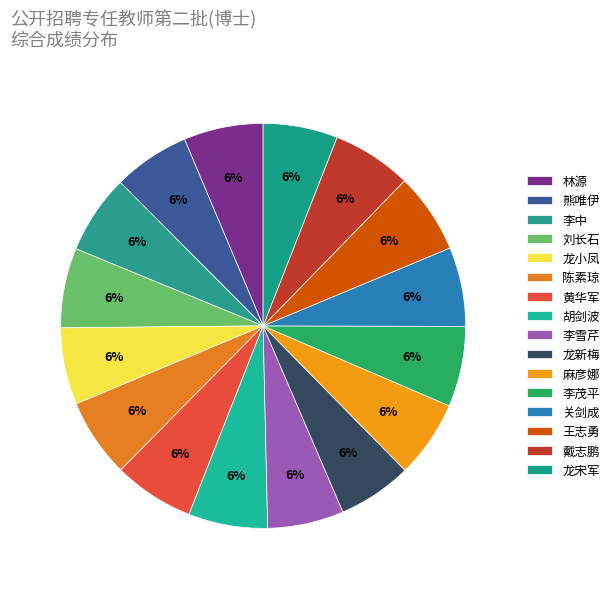

To the nearest percent, what is the average slice percentage?

6%